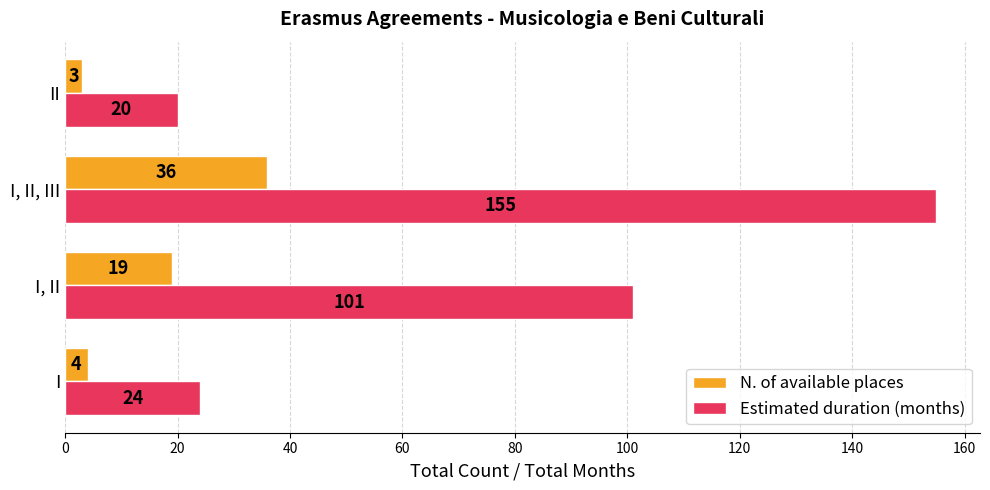

What are all the series names shown in the legend?

N. of available places, Estimated duration (months)